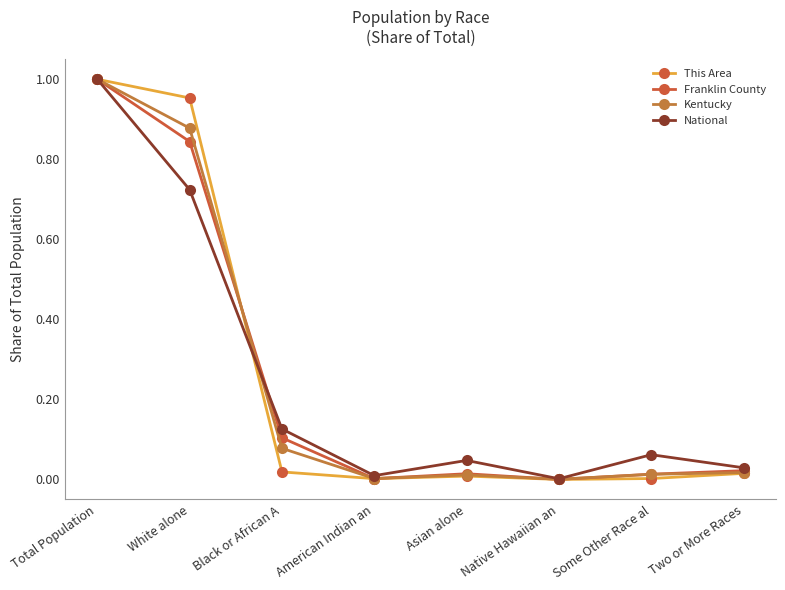

At which category is the sum across all series the highest?

Total Population